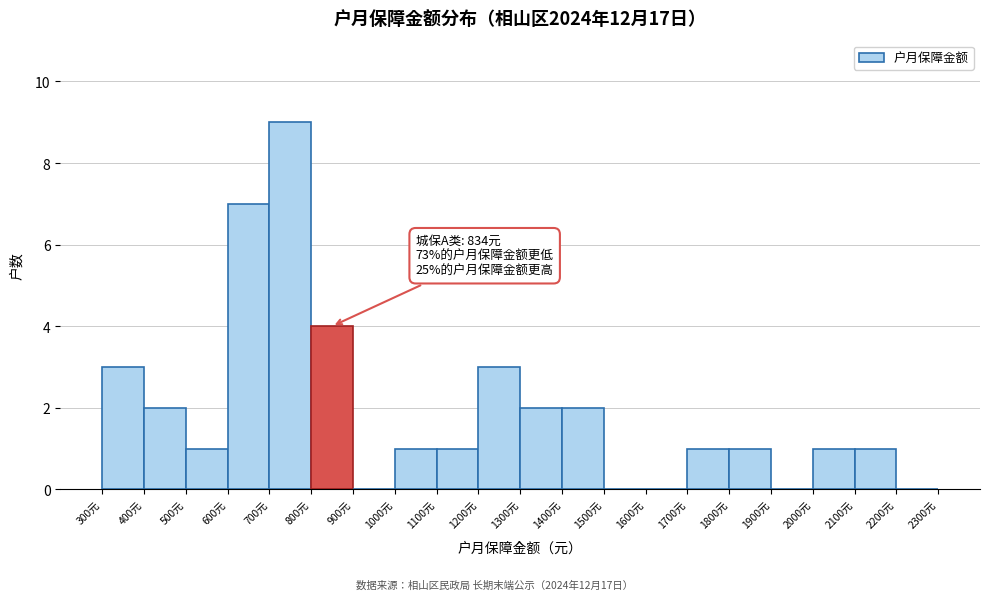

Which range on the x-axis has the tallest bar?

700 to 800